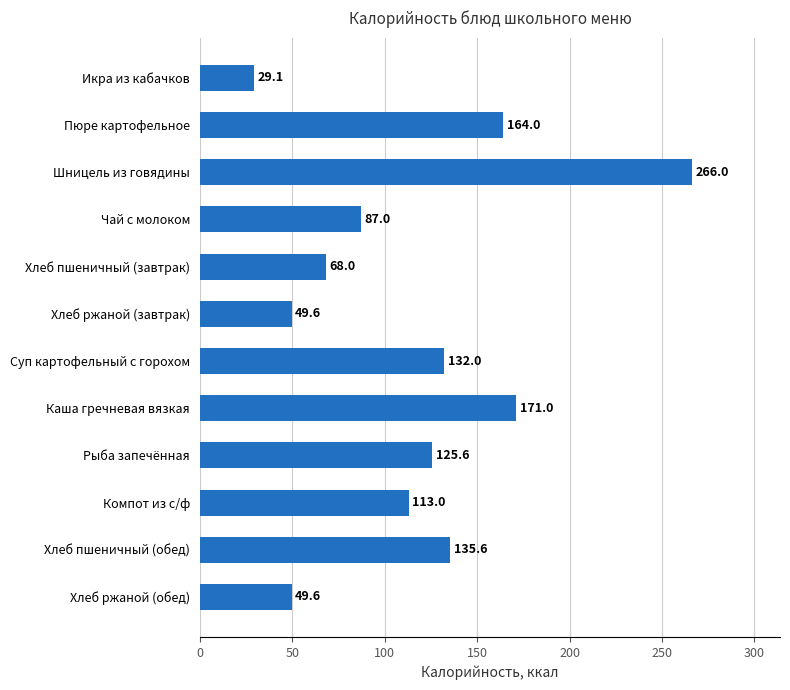

What is the average value?

115.9